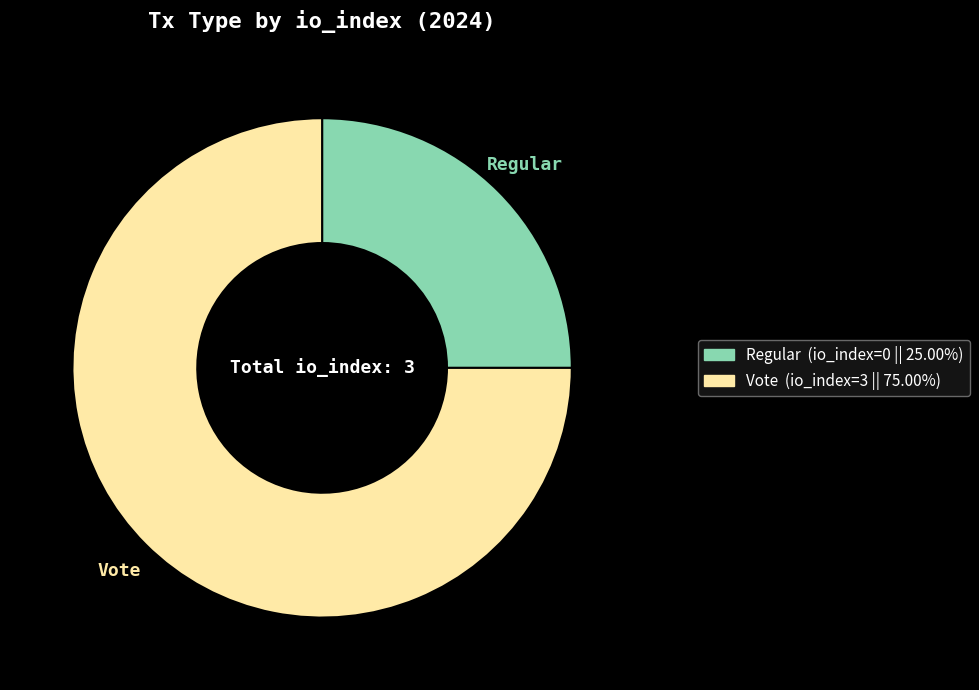

Rank the categories by value from lowest to highest.

Regular, Vote